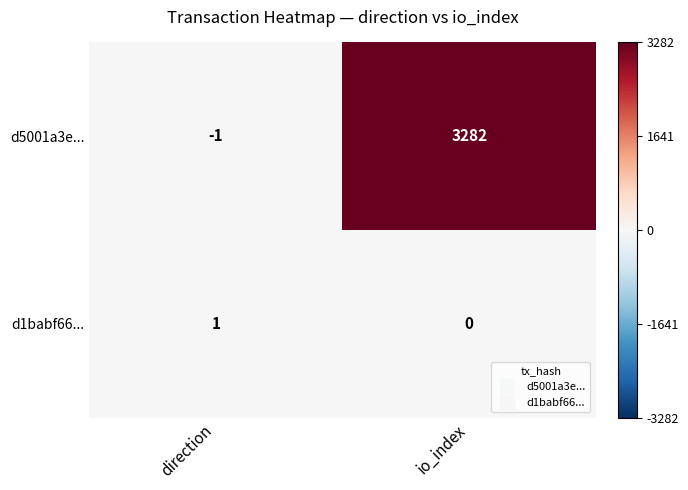

How many positive values does the d1babf66... series have?

1